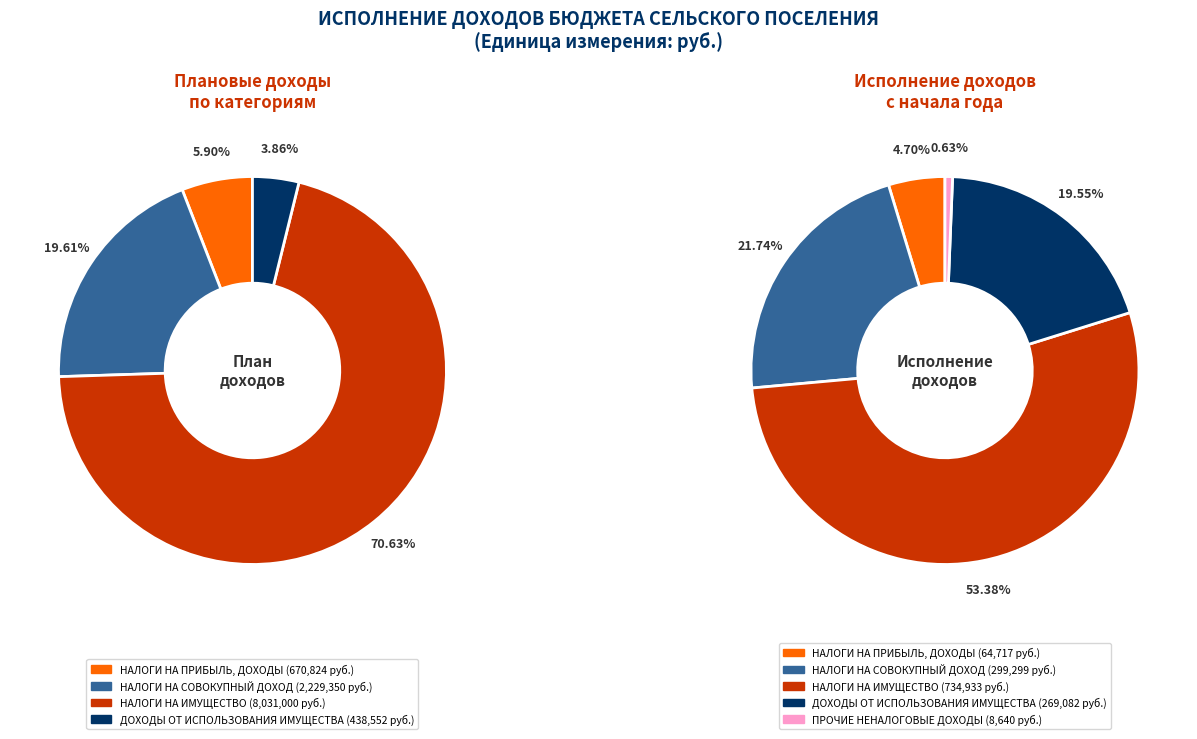

Count the number of slices in the pie.

5